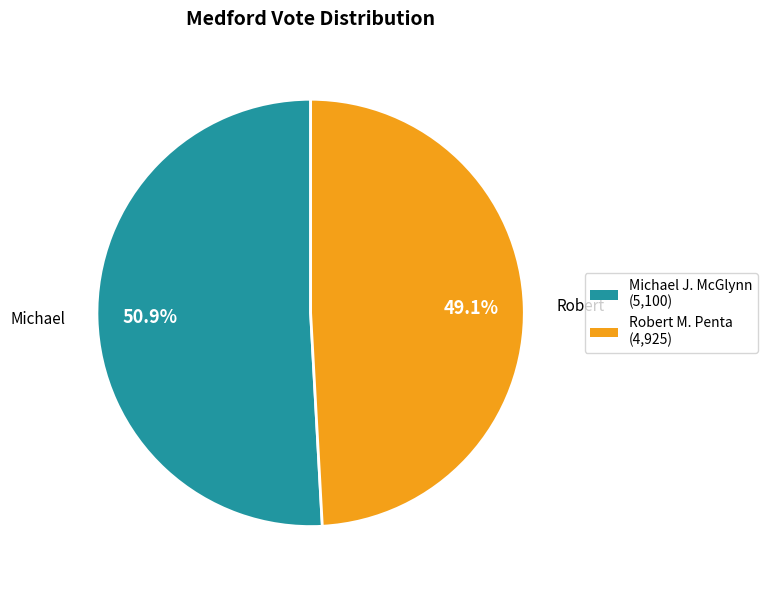

Rank the categories by value from highest to lowest.

Michael J. McGlynn (5,100), Robert M. Penta (4,925)